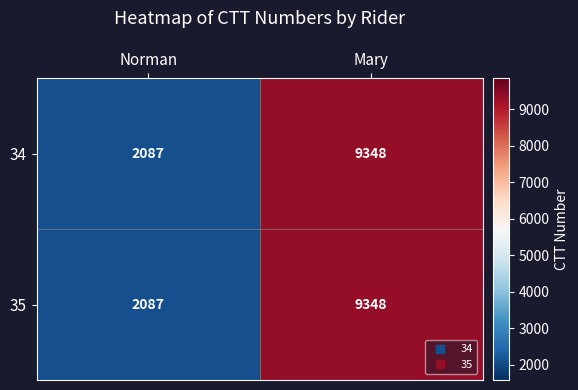

What is the sum of the 35 values at Norman and Mary?

11435